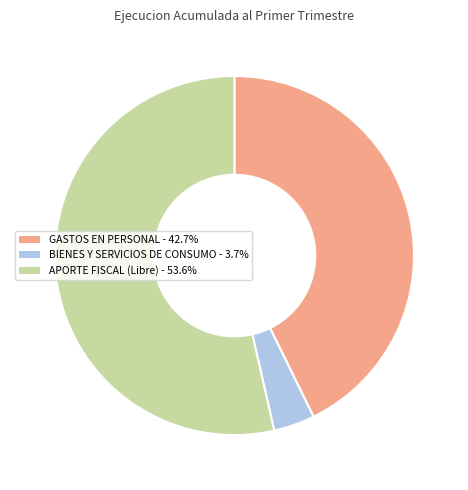

Is there any slice that represents more than half of the pie?

Yes